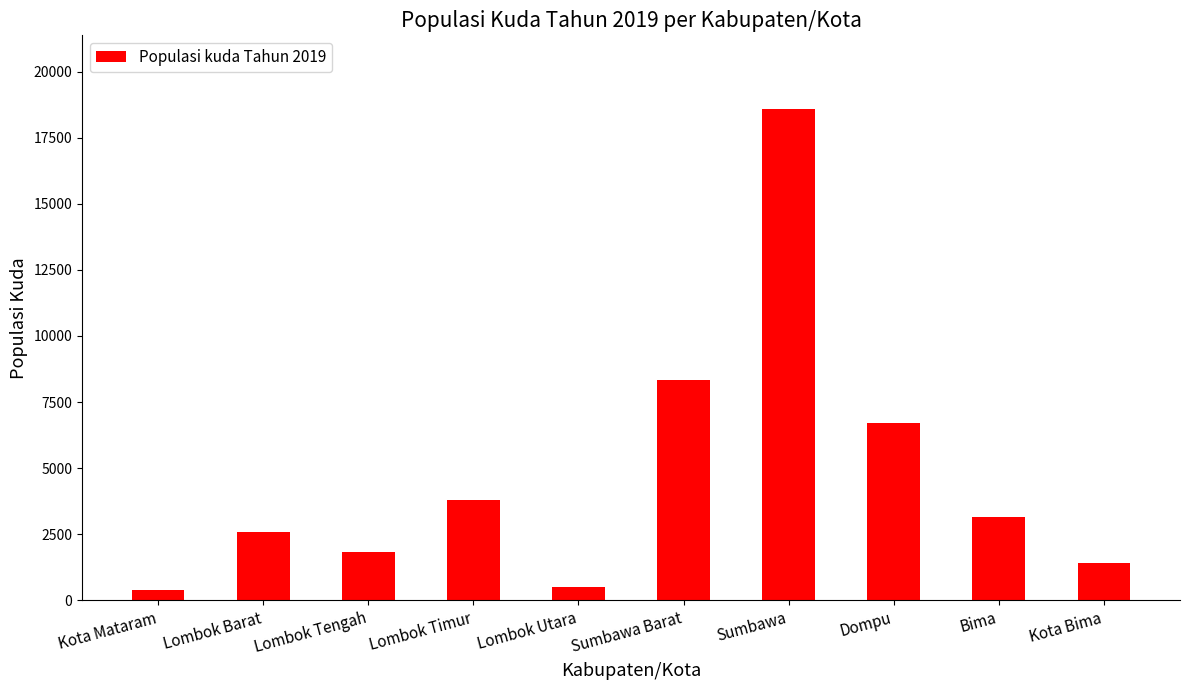

What position from the left is Lombok Timur?

4